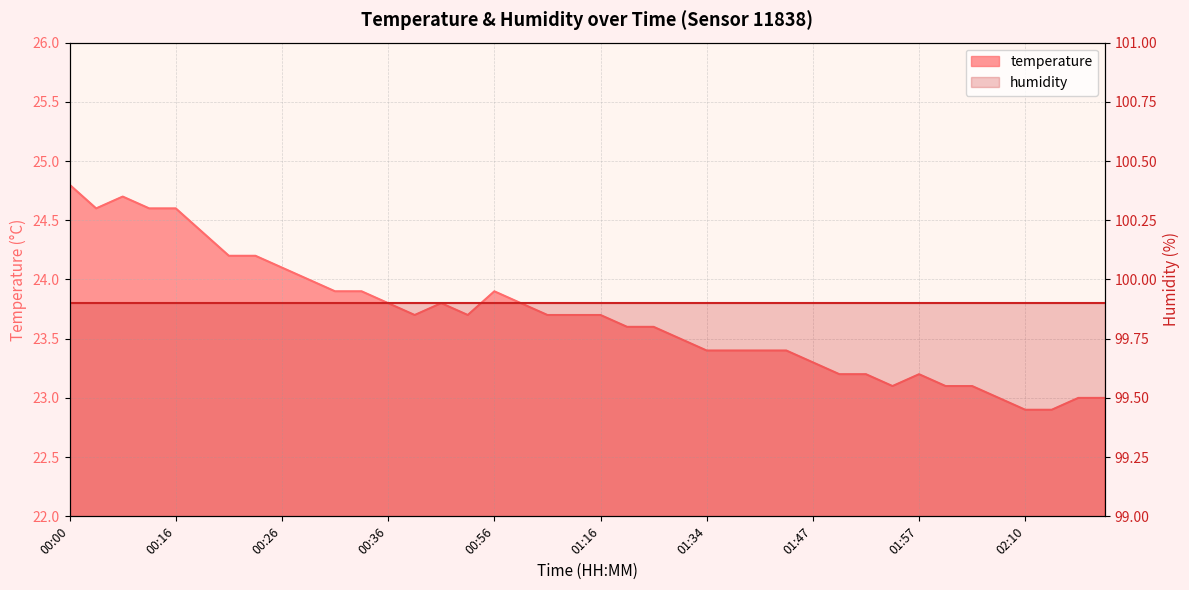

What is the smallest value displayed?

22.9